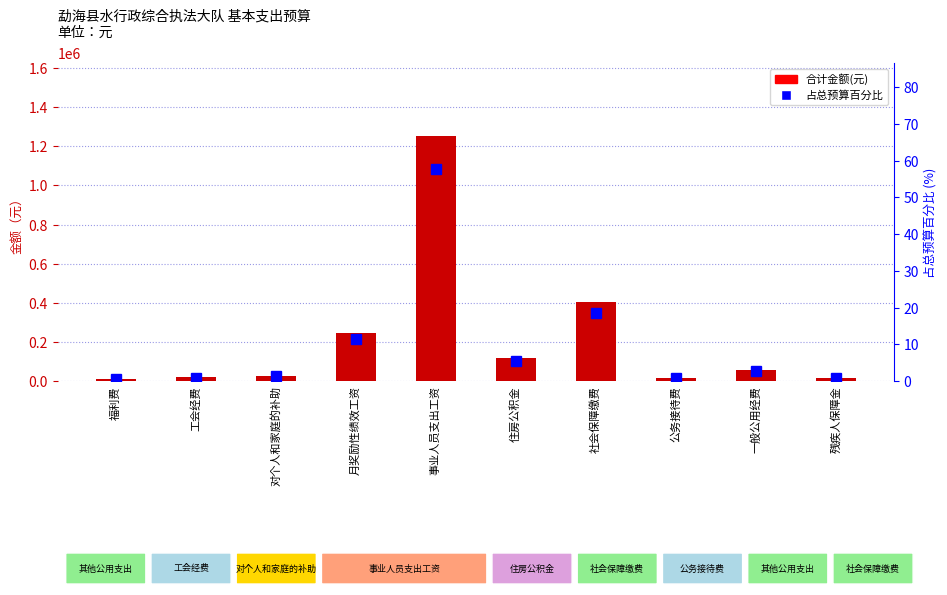

Reading right to left, what are all the values shown in this chart?

合计金额(元): 残疾人保障金=15000.0	一般公用经费=58500.0	公务接待费=15000.0	社会保障缴费=403456.9	住房公积金=119865.6	事业人员支出工资=1250880.0	月奖励性绩效工资=244944.0	对个人和家庭的补助=27120.0	工会经费=19977.6	福利费=11020.2
占总预算百分比: 残疾人保障金=0.7	一般公用经费=2.7	公务接待费=0.7	社会保障缴费=18.6	住房公积金=5.5	事业人员支出工资=57.8	月奖励性绩效工资=11.3	对个人和家庭的补助=1.3	工会经费=0.9	福利费=0.5